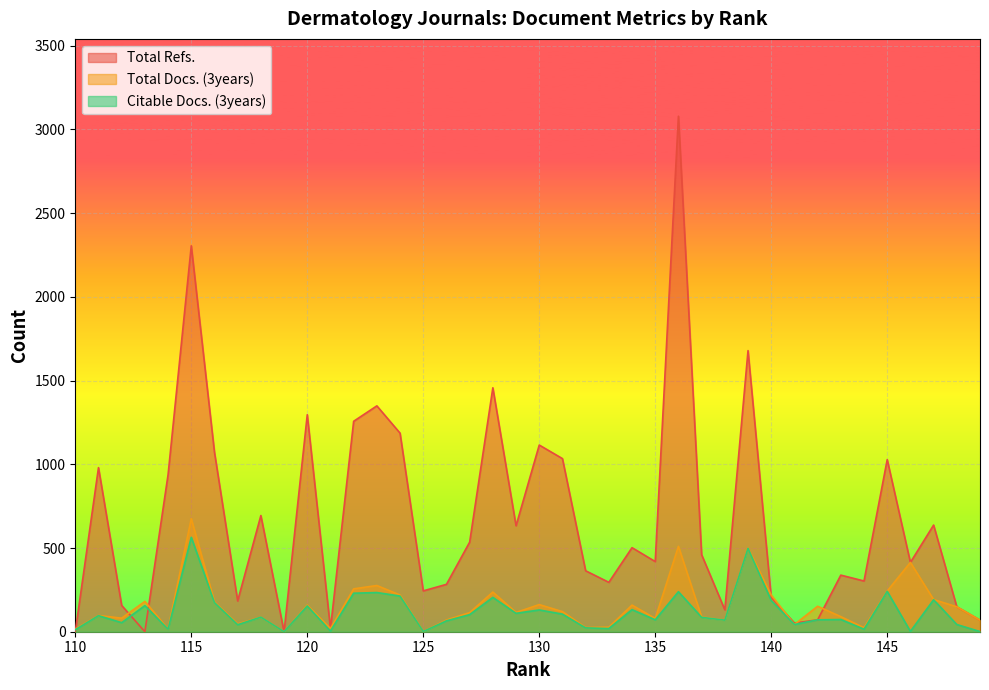

Count the number of categories in the chart.

40